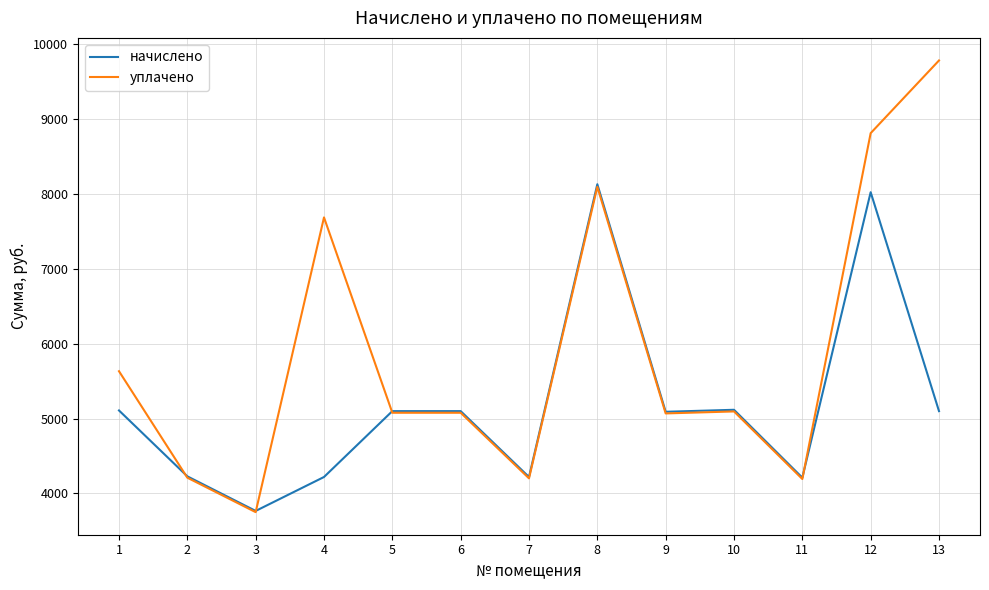

Between which two adjacent categories do начислено and уплачено first intersect?

1 and 2